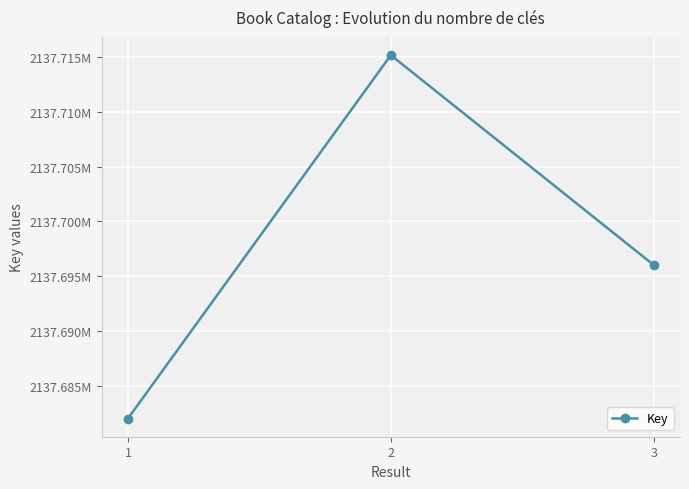

Does the chart have visible grid lines?

Yes